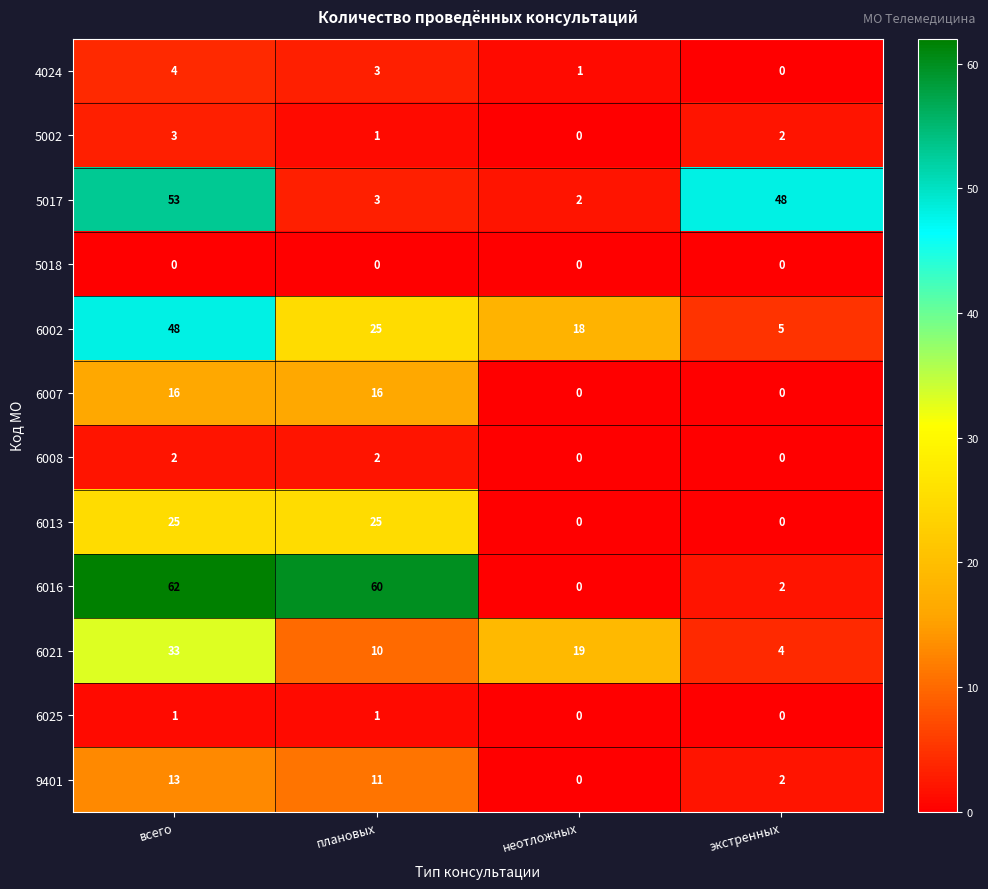

How many categories are shown in the chart?

4